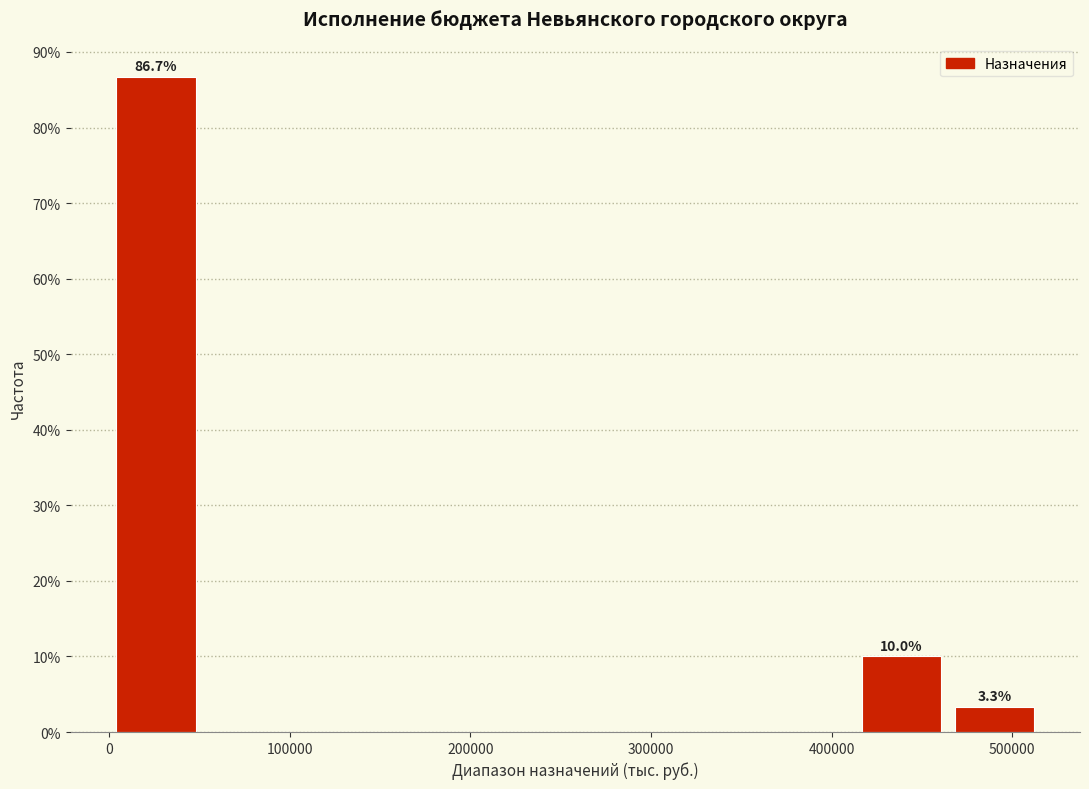

Over which range of the x-axis is the bar tallest?

0 to 50000